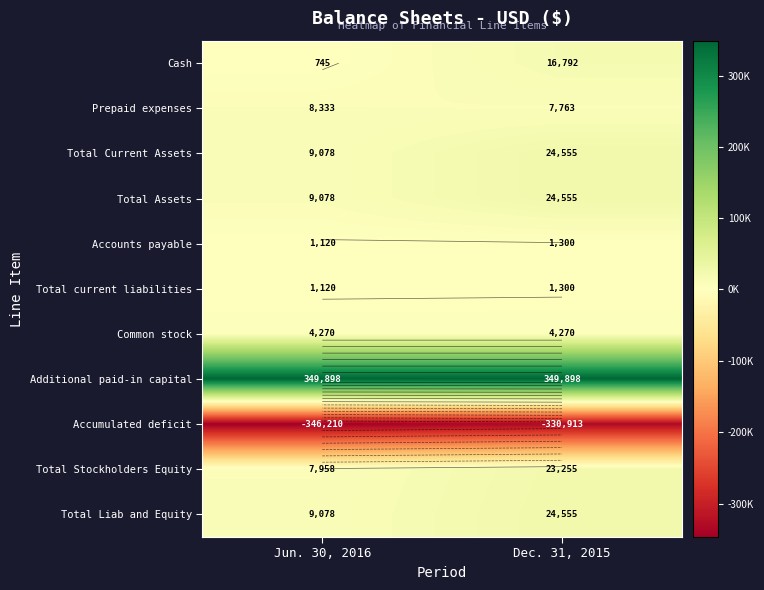

List the series in order of their peak value, highest first.

Additional paid-in capital, Total Current Assets, Total Assets, Total Liab and Equity, Total Stockholders Equity, Cash, Prepaid expenses, Common stock, Accounts payable, Total current liabilities, Accumulated deficit